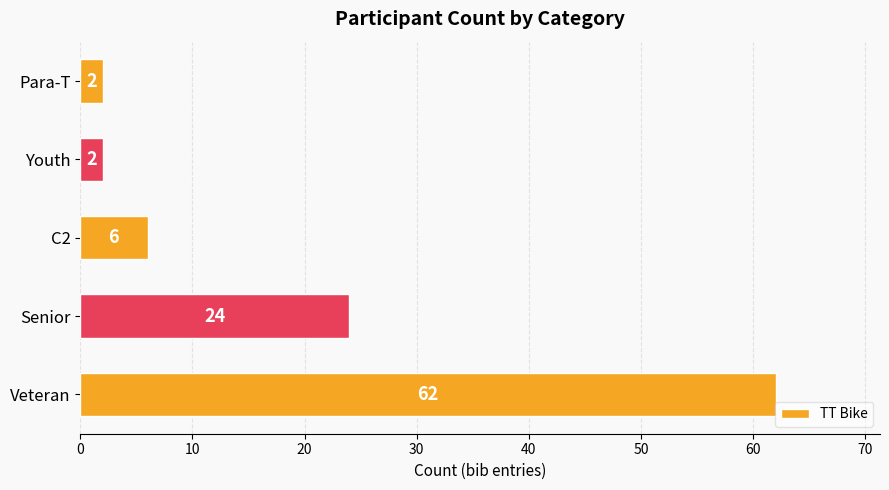

How many categories are shown in the chart?

5